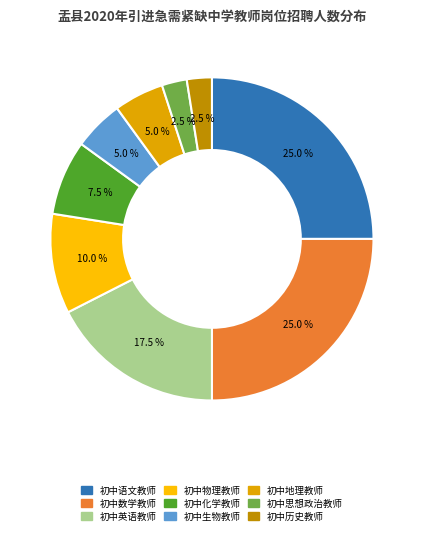

The 初中化学教师 slice represents 8% of the pie. True or false?

True